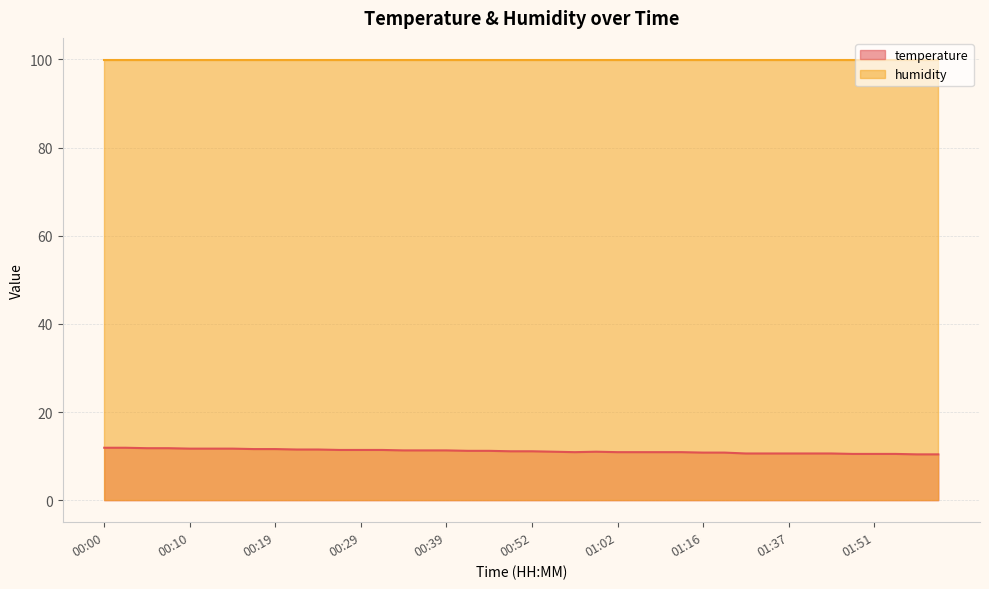

Which has a higher value, 01:05 or 01:55?

01:05